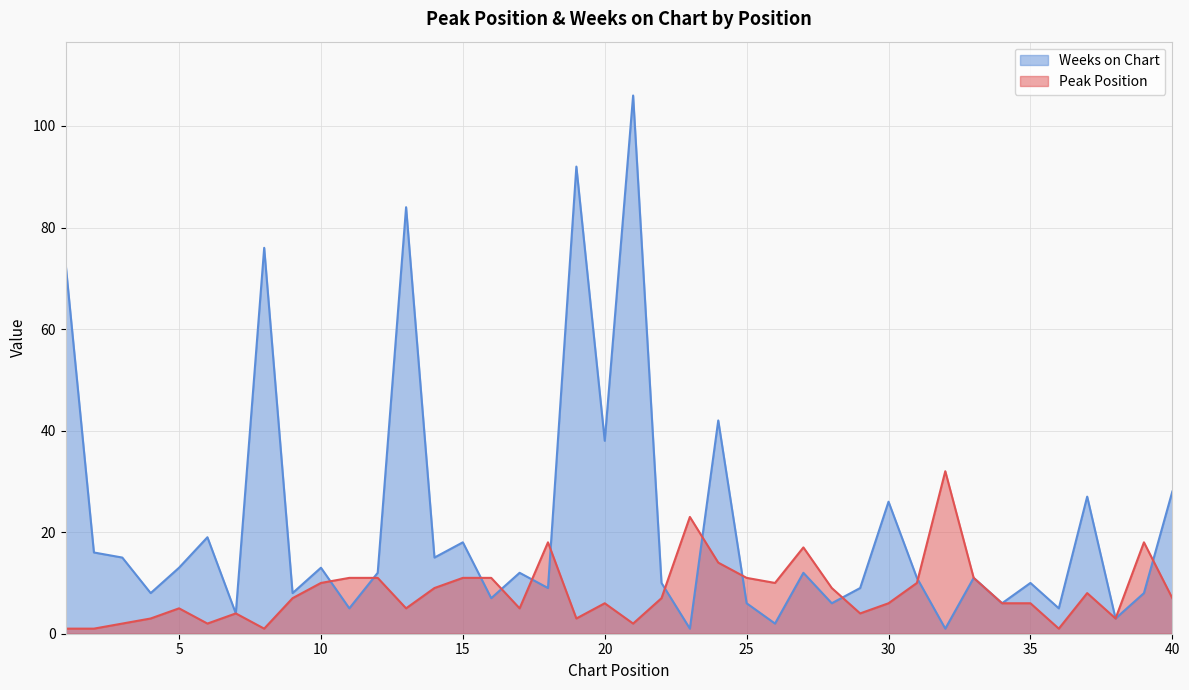

What value does the Peak Position series have at 16, to the nearest 10?

10